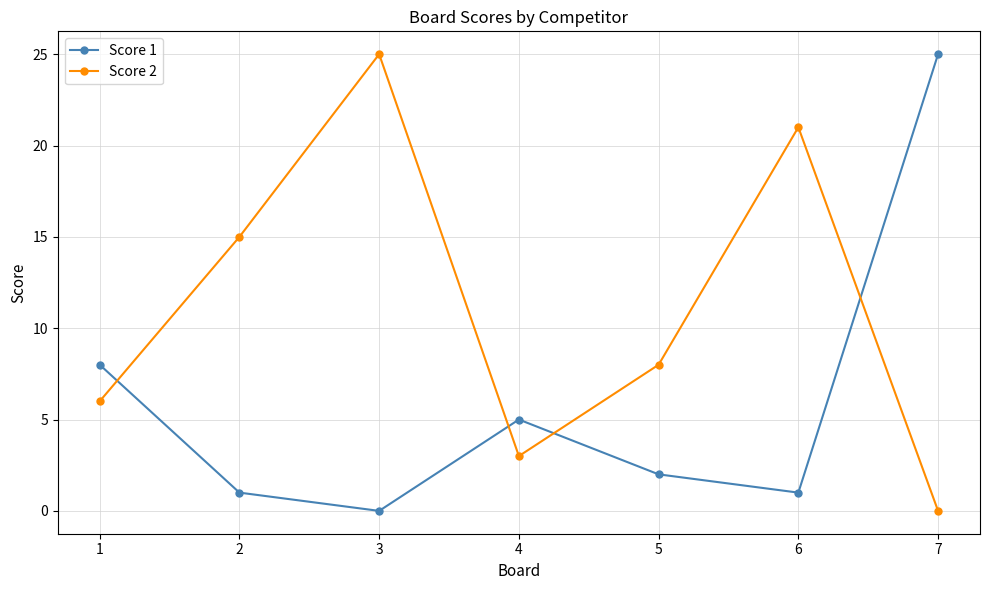

What is the maximum value for Score 1?

25